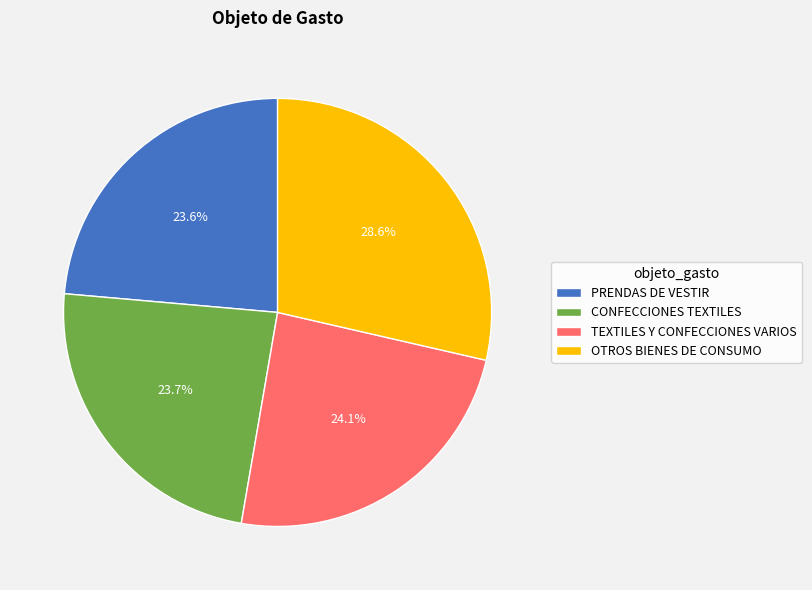

The PRENDAS DE VESTIR slice represents 24% of the pie. True or false?

True